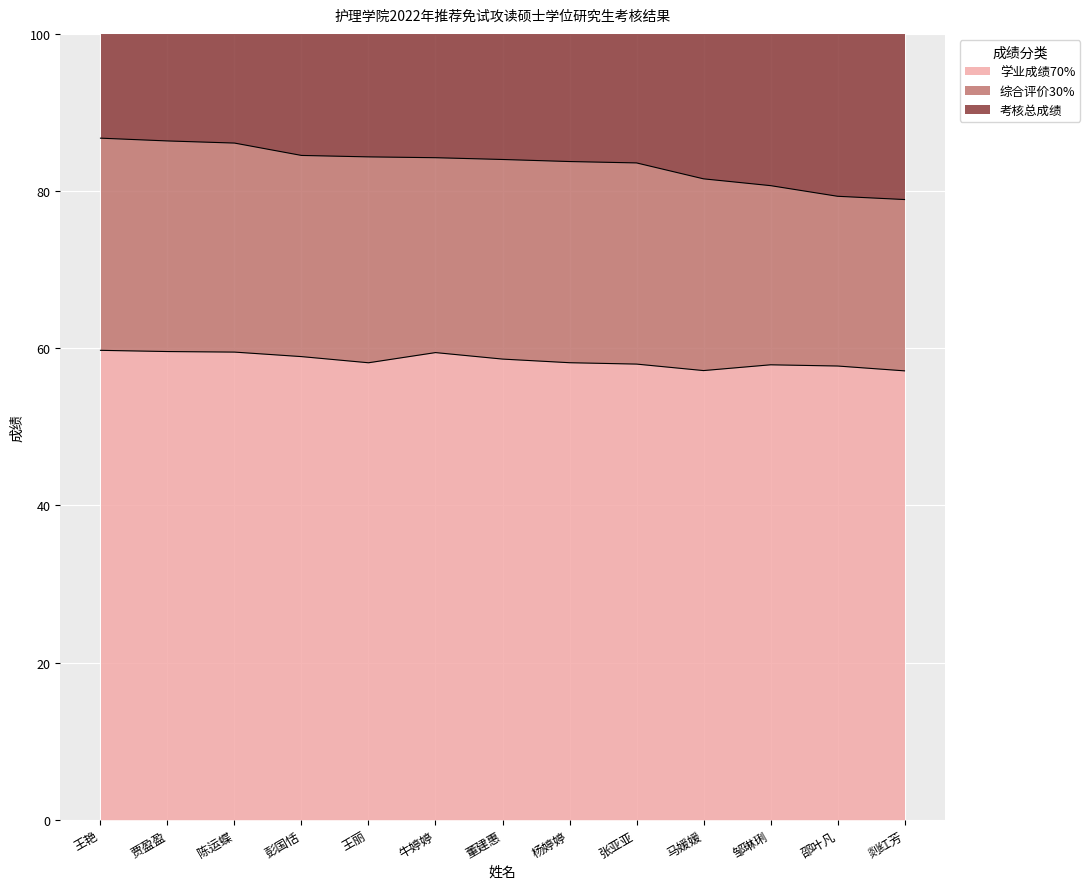

True or false: 学业成绩70% and 考核总成绩 intersect in this chart.

False